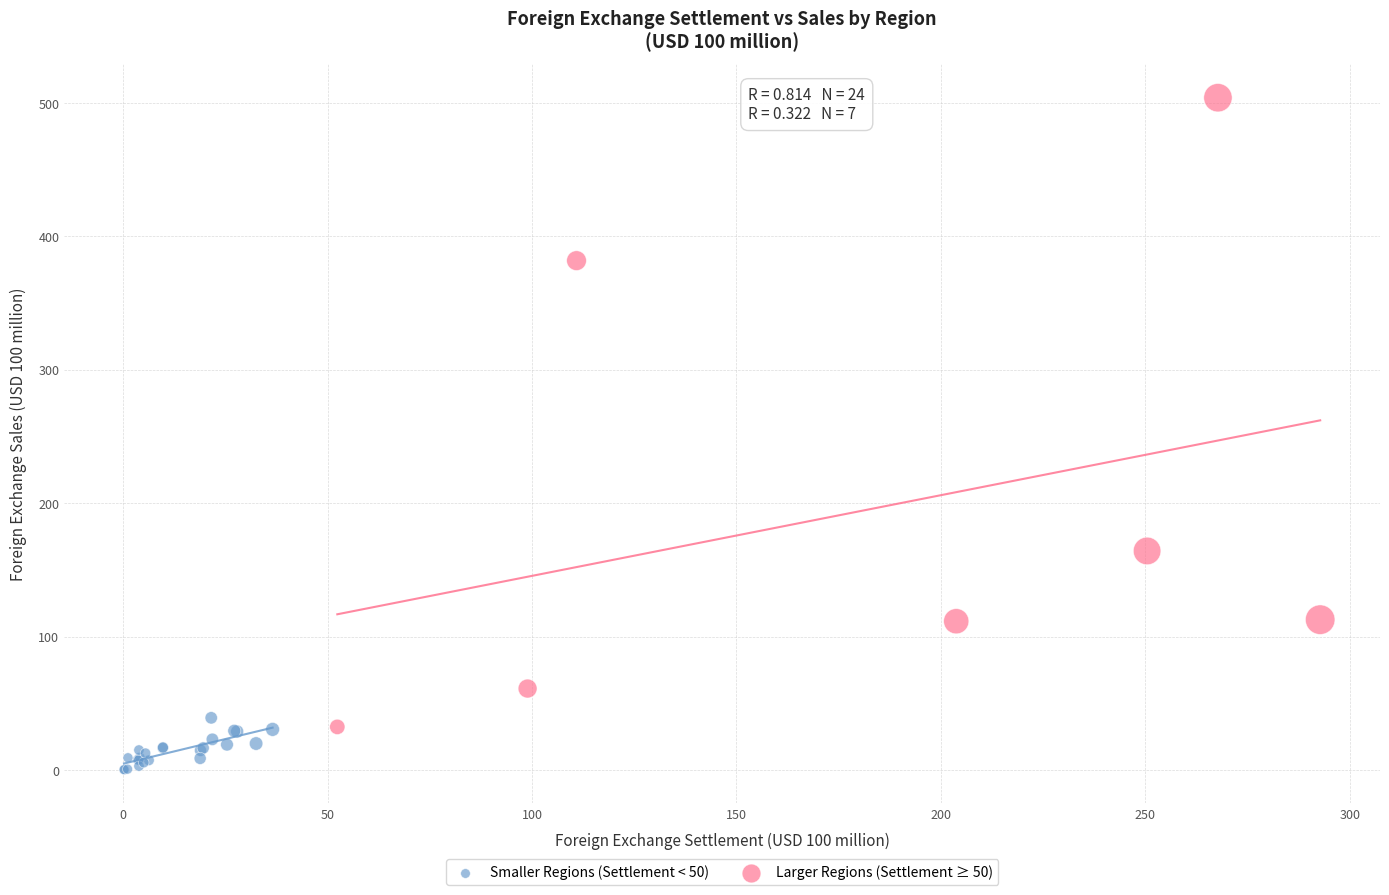

Which series reaches the minimum Y coordinate?

Smaller Regions (Settlement < 50)